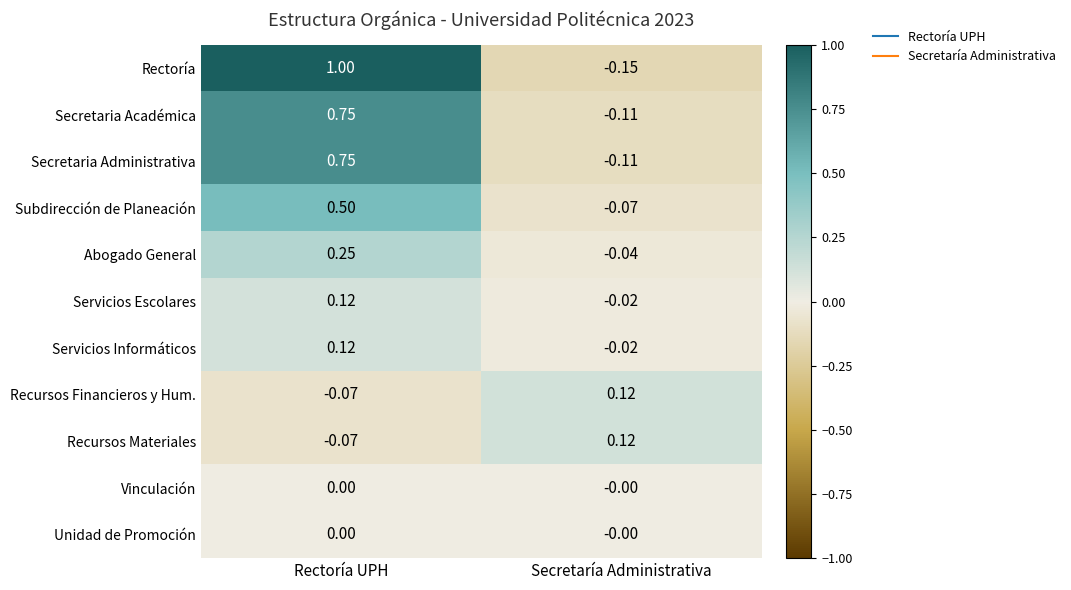

Count the number of data series in this chart.

11